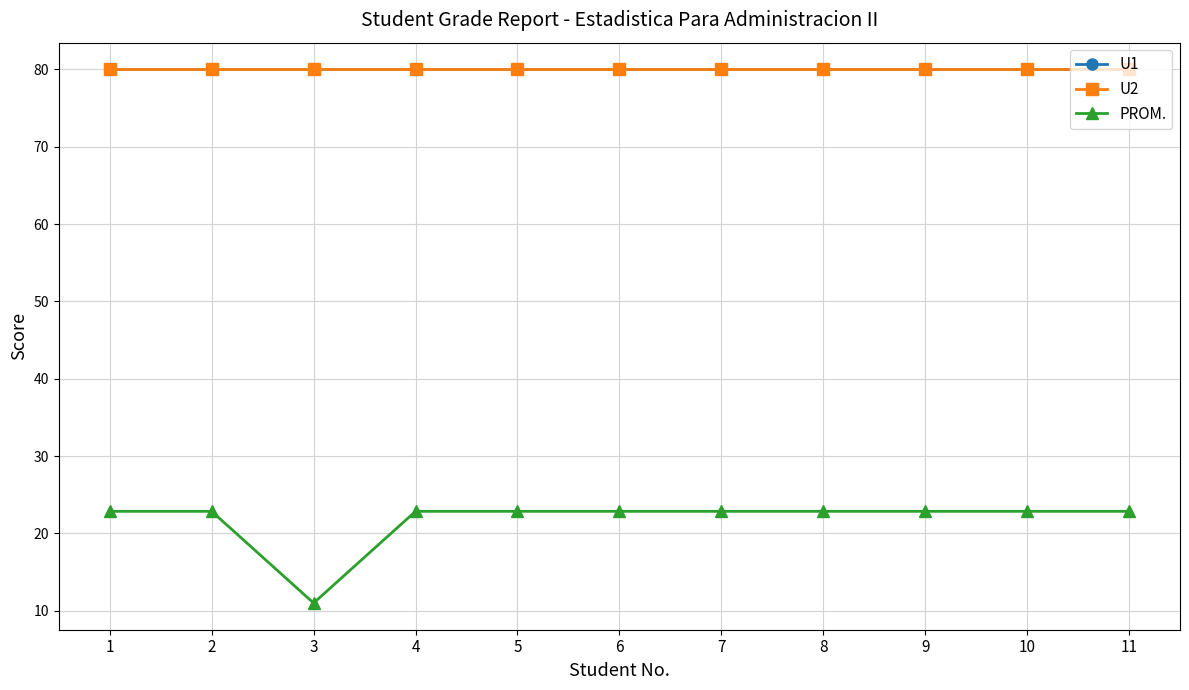

True or false: U1 and PROM. intersect in this chart.

False